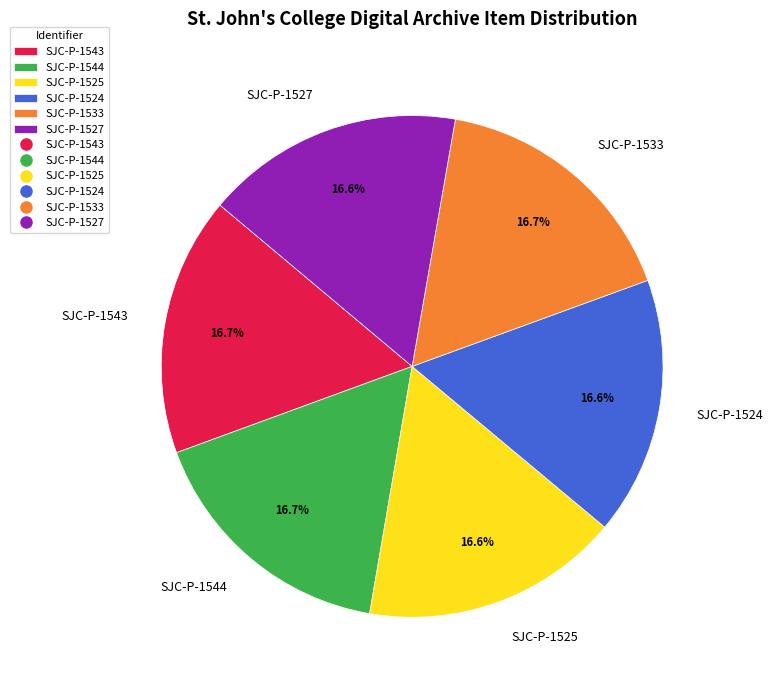

Is it true that SJC-P-1524 is 17% of the pie?

True